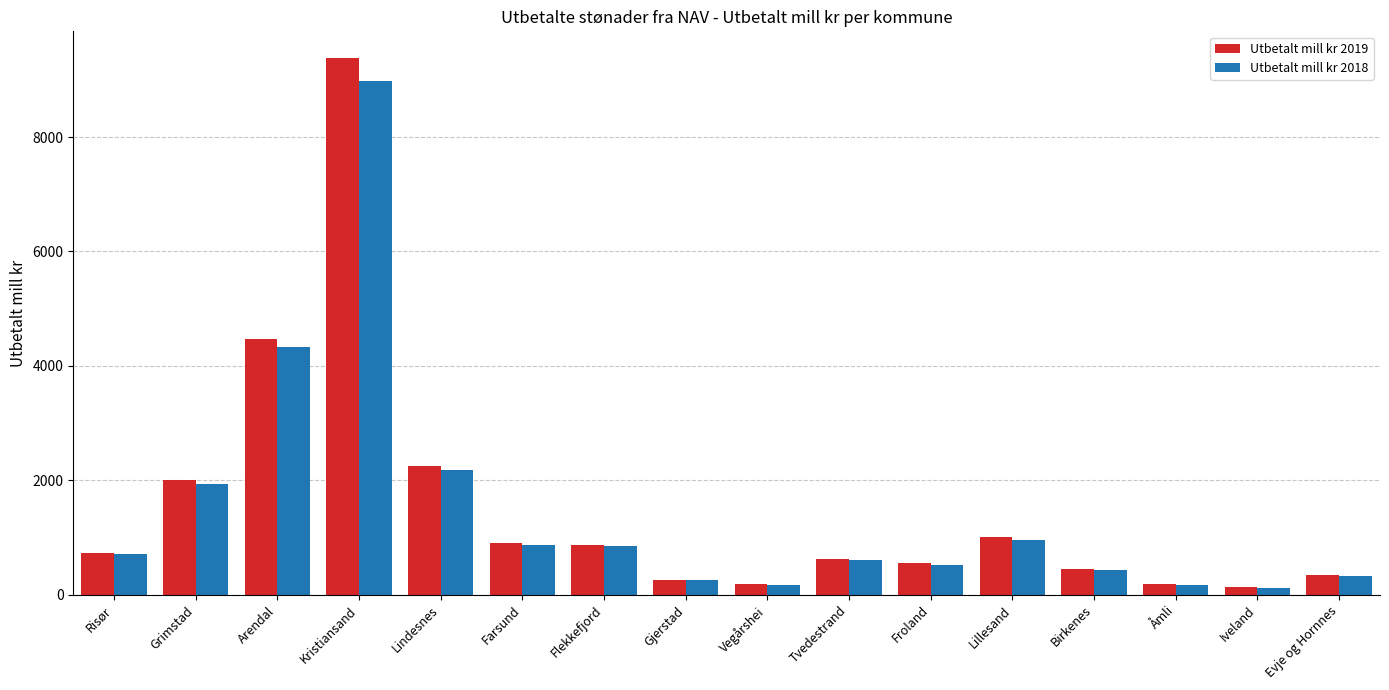

At which category is the sum across all series the highest?

Kristiansand